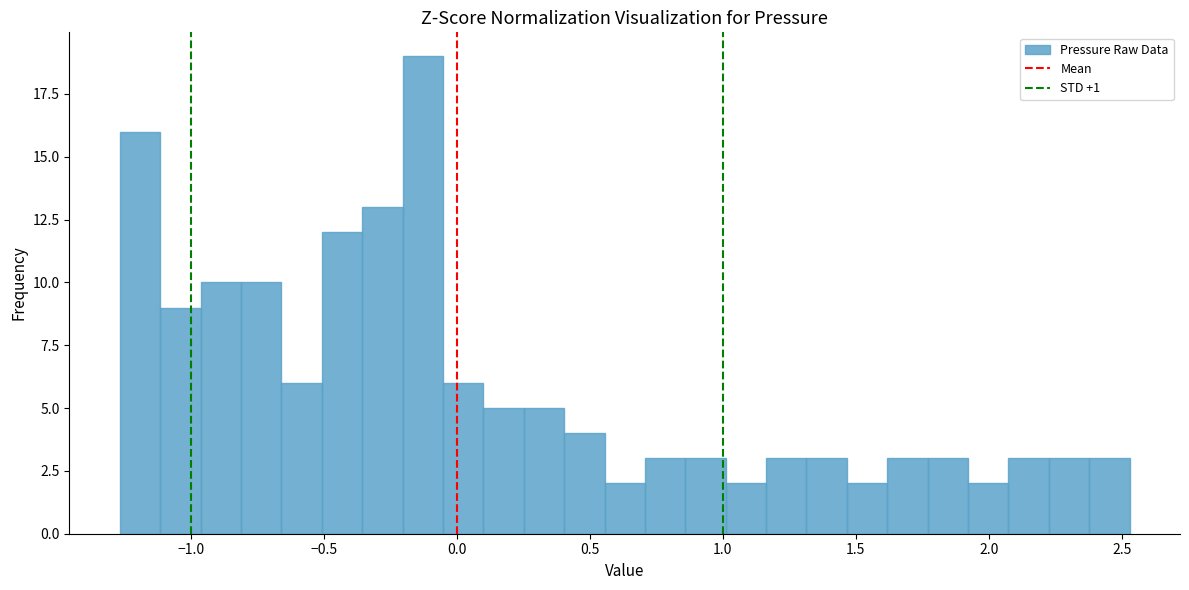

Around what value on the x-axis is the tallest bar? Give the approximate position of its centre, as read against the axis.

-0.15